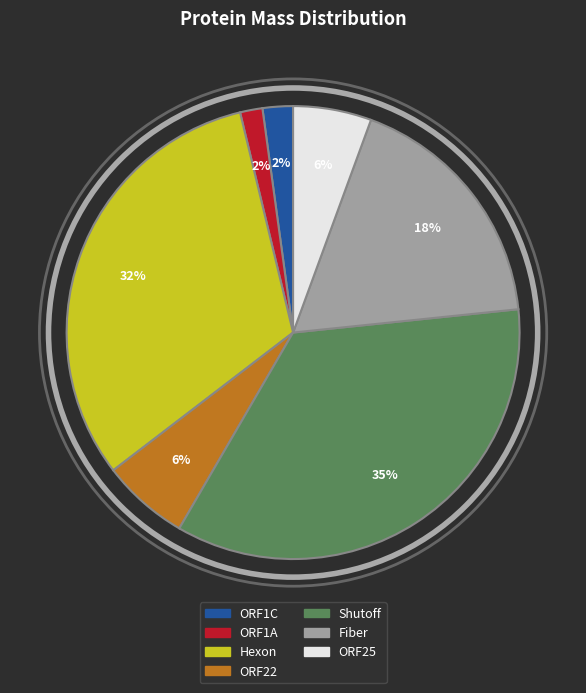

What is the ratio of the value at ORF1A to the value at Fiber?

0.1